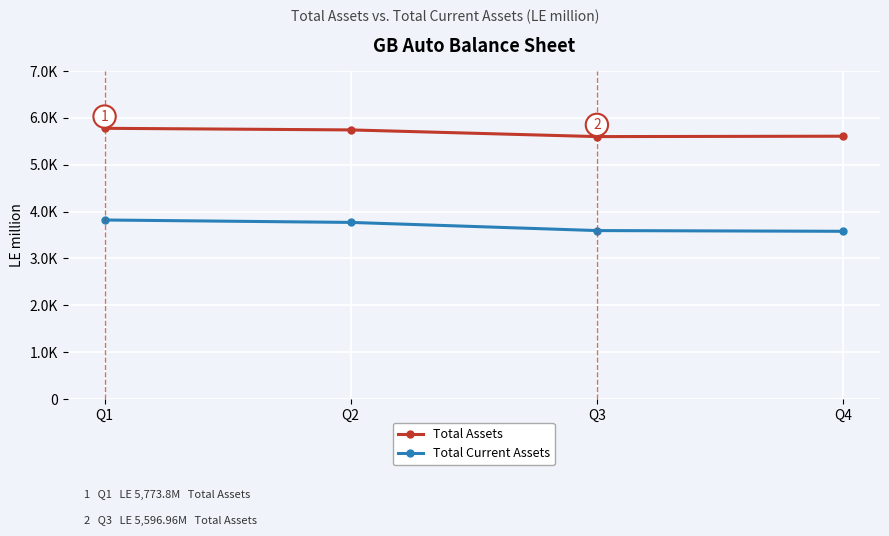

Which has a higher value, Q2 or Q1?

Q1